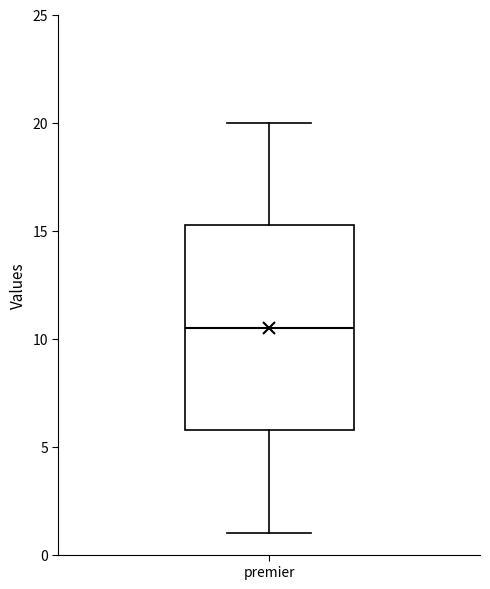

Read this box plot against the y-axis: the position of the median line, the range covered by the box, and the ends of both whiskers. The values are not printed on the chart, so give them approximately, as read against the axis.

median 10.5, box 6.0 to 15.5, whiskers 1.0 to 20.0